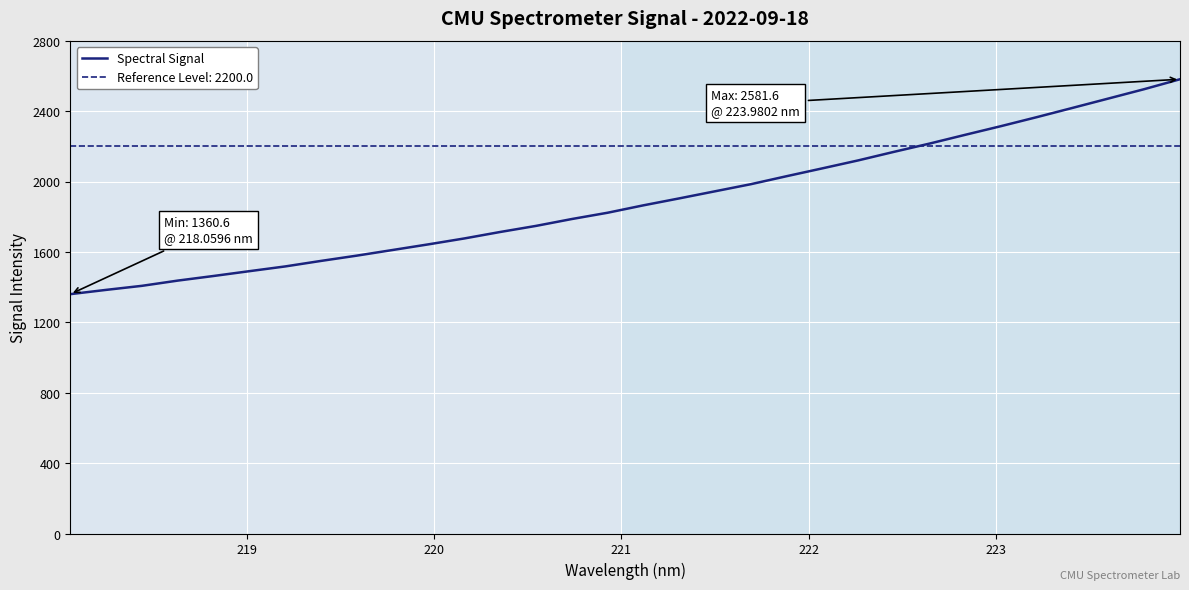

What is the minimum value for Spectral Signal?

1360.6